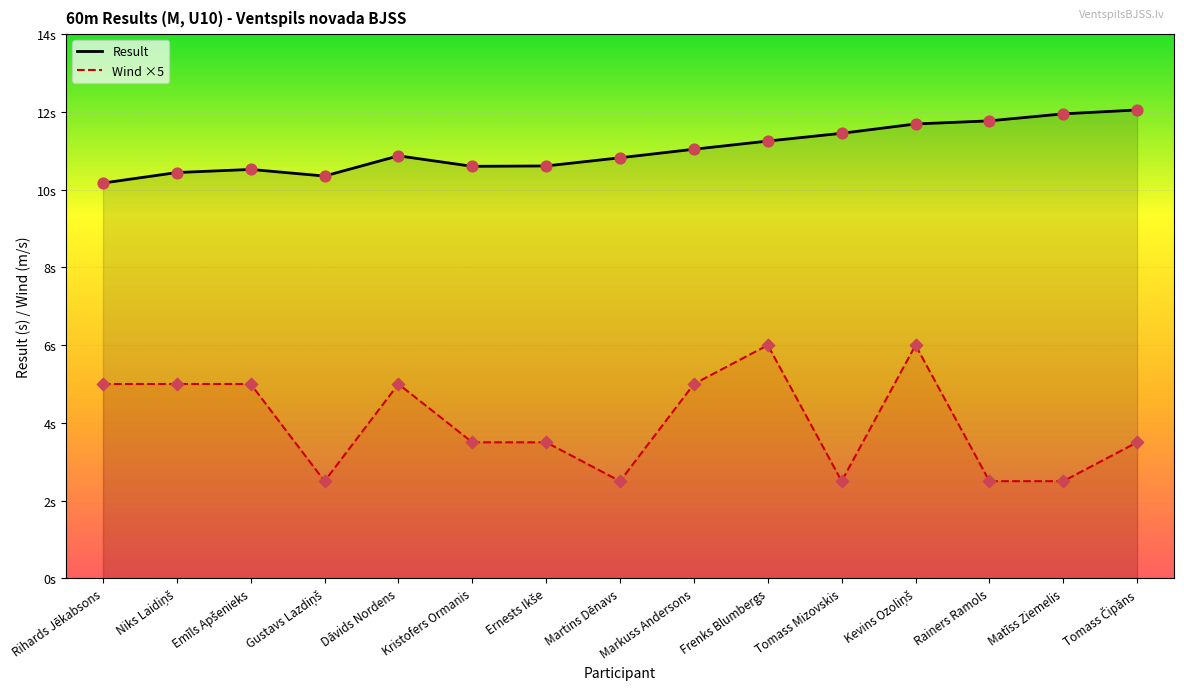

What is the total value across all series at Rihards Jēkabsons?

15.2